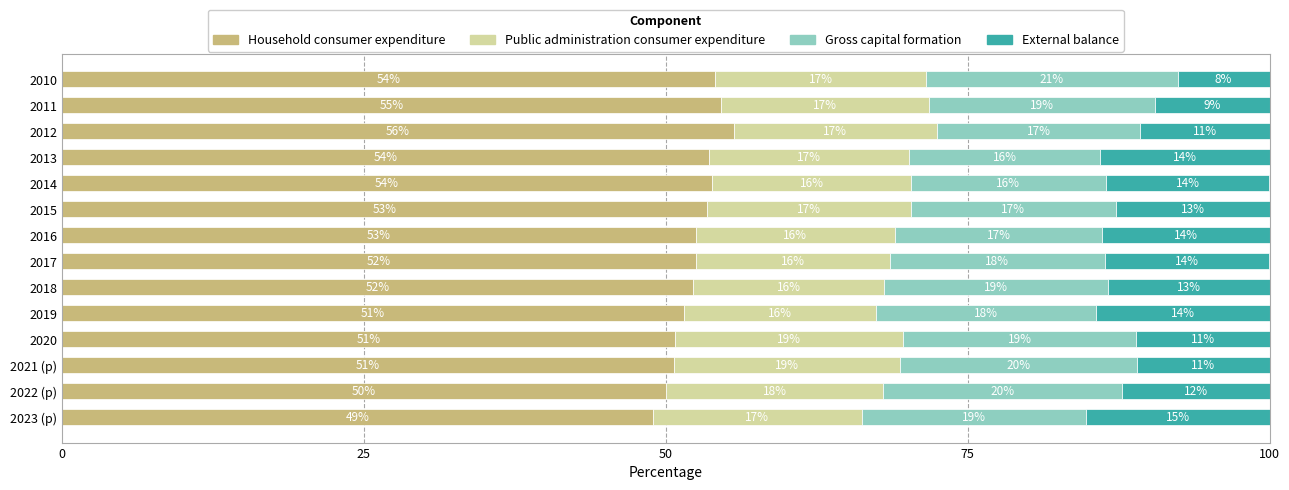

What is the average value of the Household consumer expenditure series?

52.5